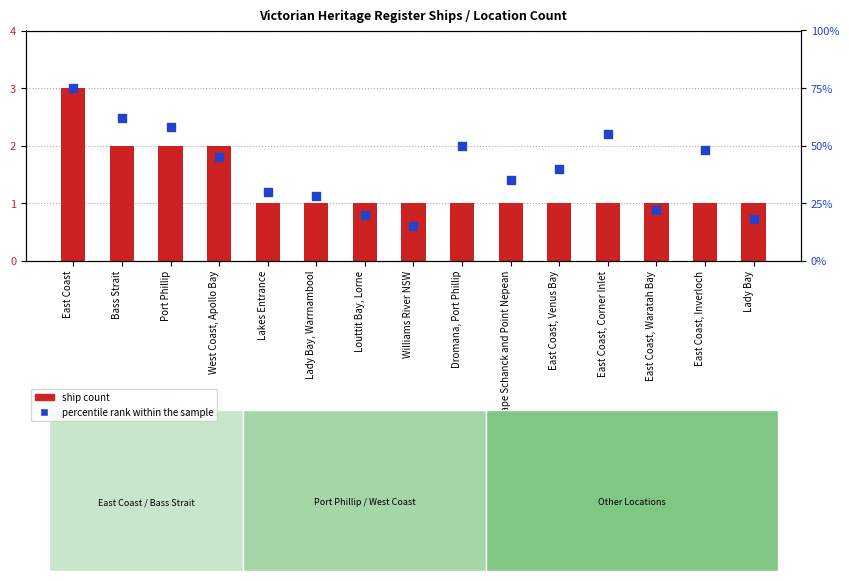

At how many categories does at least one series exceed 16?

14